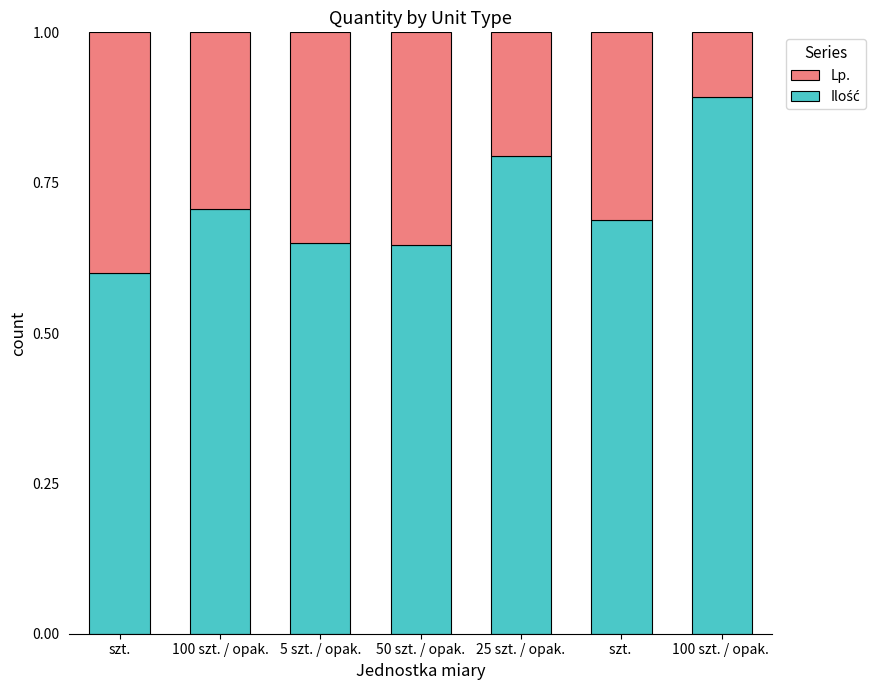

What is the total value across all series at 5 szt. / opak.?

1.0